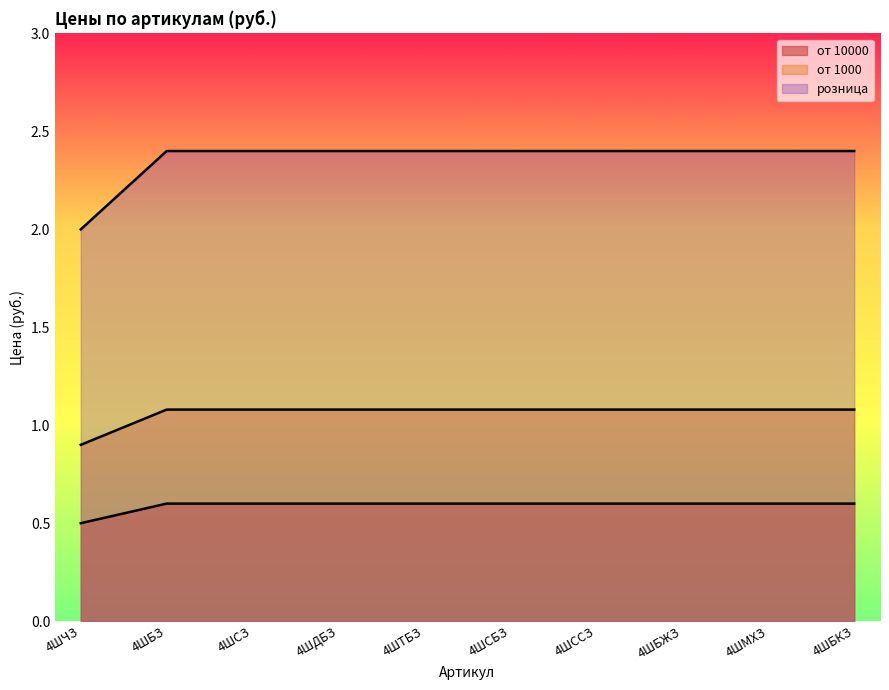

How many values in the от 1000 series exceed 1?

9